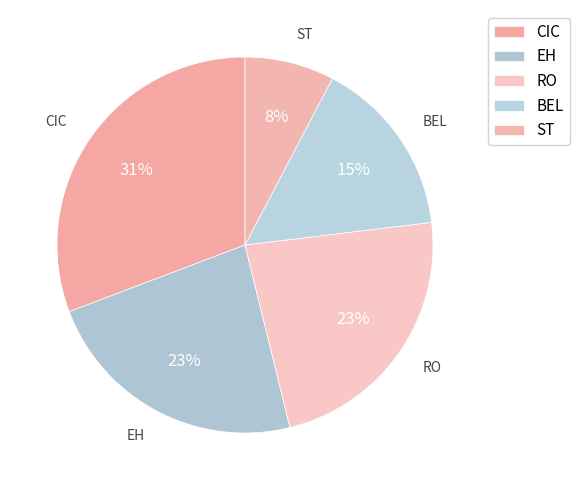

What portion of the pie excludes RO?

76.9%